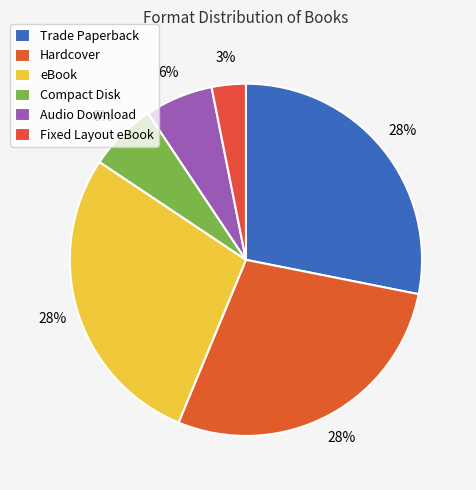

Does Hardcover account for over 50% of the chart?

No